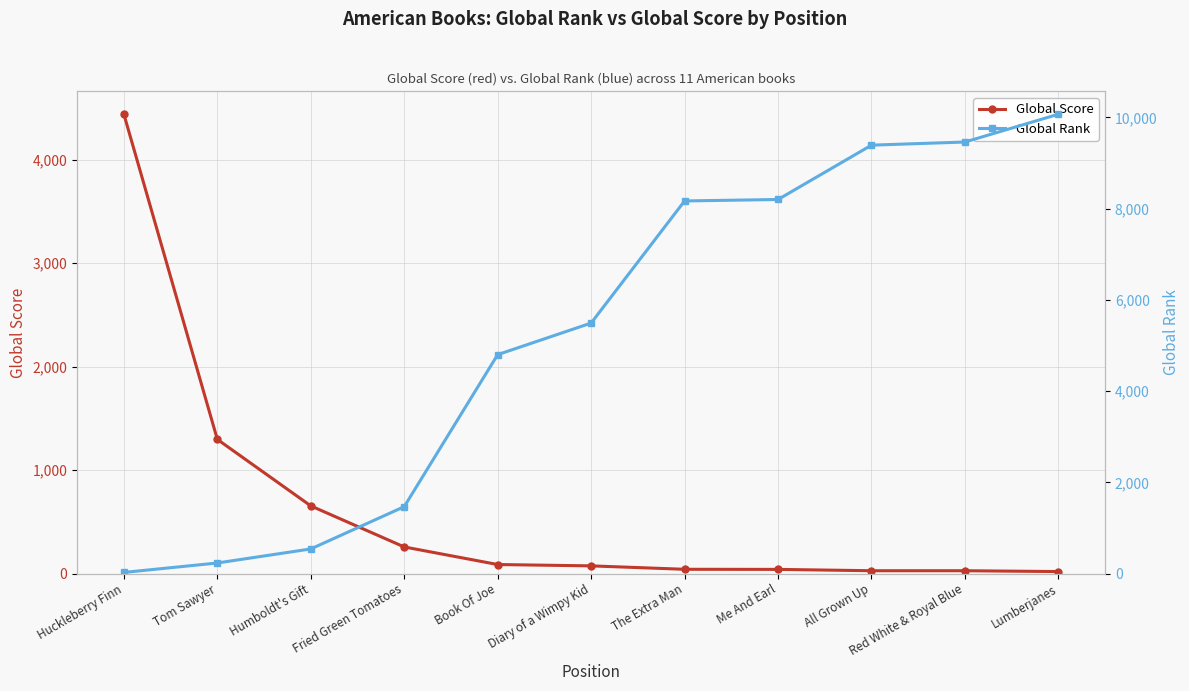

What is the total value across all series at Fried Green Tomatoes?

1723